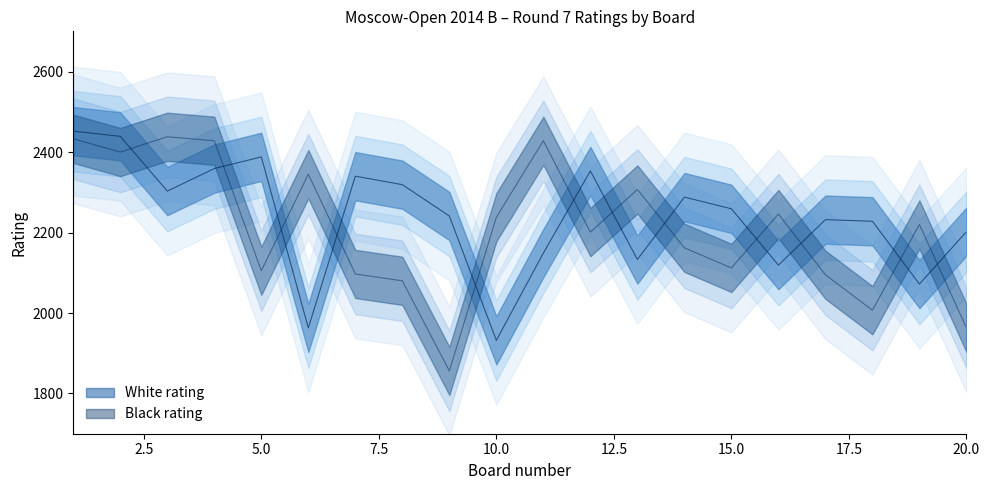

The value of Black rating at 7 is 3500. True or false?

False